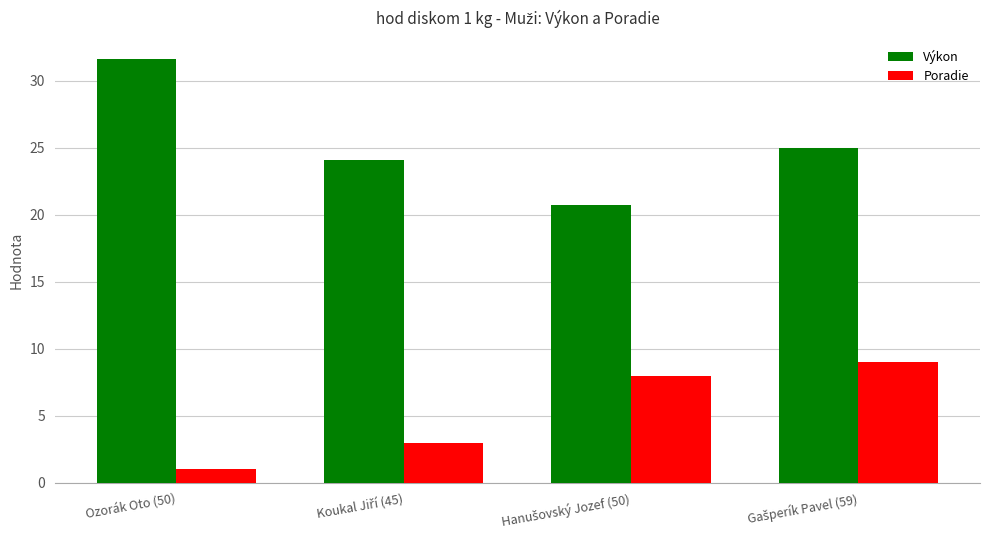

List the series in order of their peak value, lowest first.

Poradie, Výkon